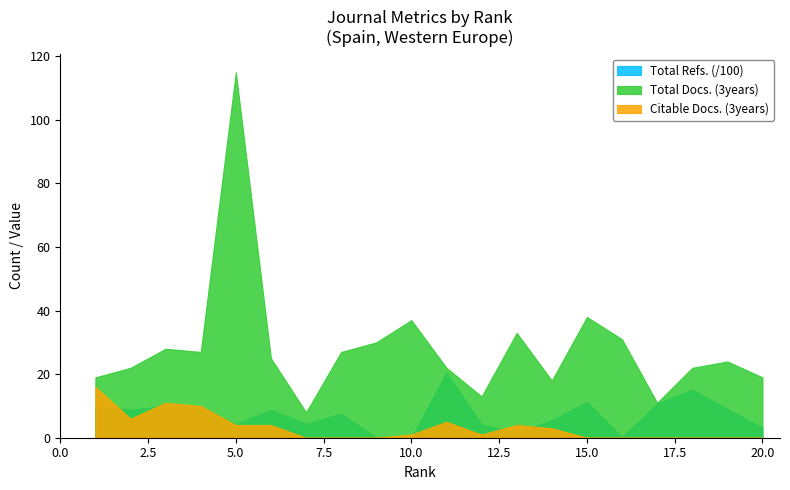

At which label is Total Docs. (3years) closest to 61?

15.0